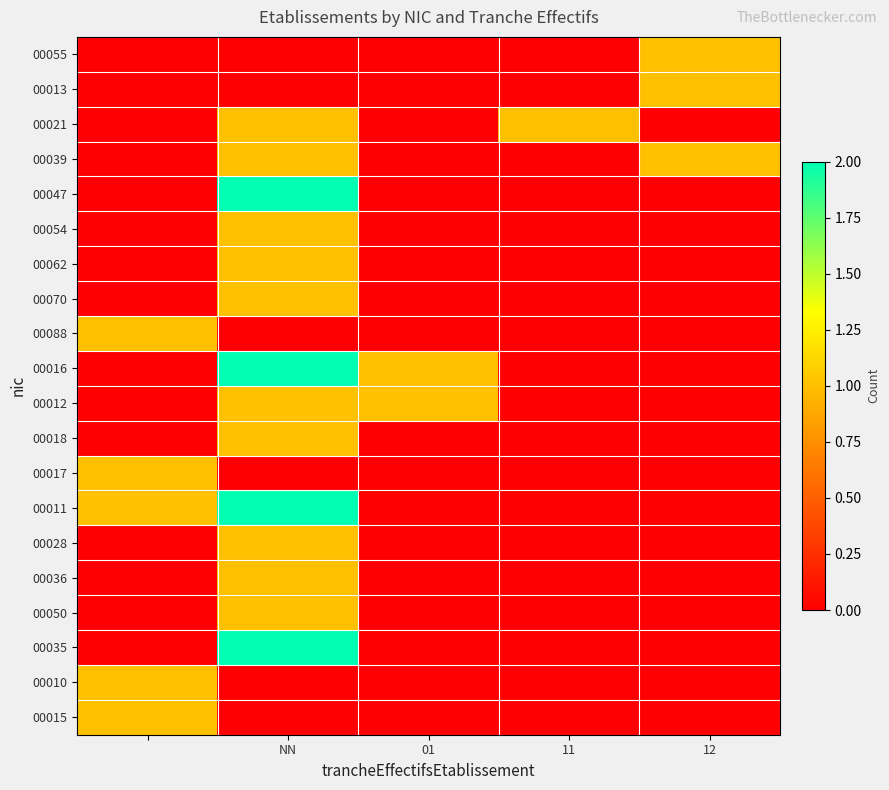

Count the number of categories in the chart.

5